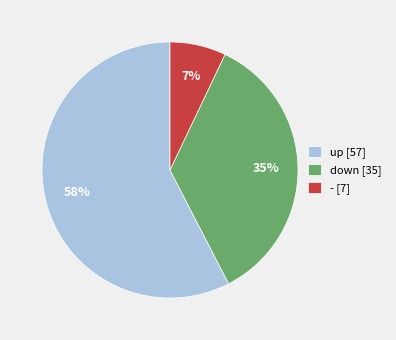

To the nearest percent, what is the combined percentage of - and down?

42%